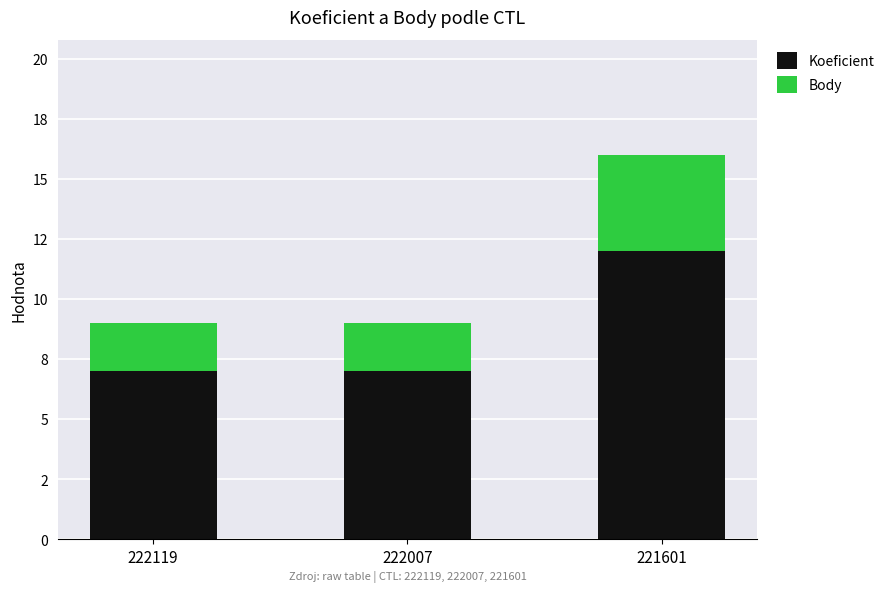

What are all the series names shown in the legend?

Koeficient, Body